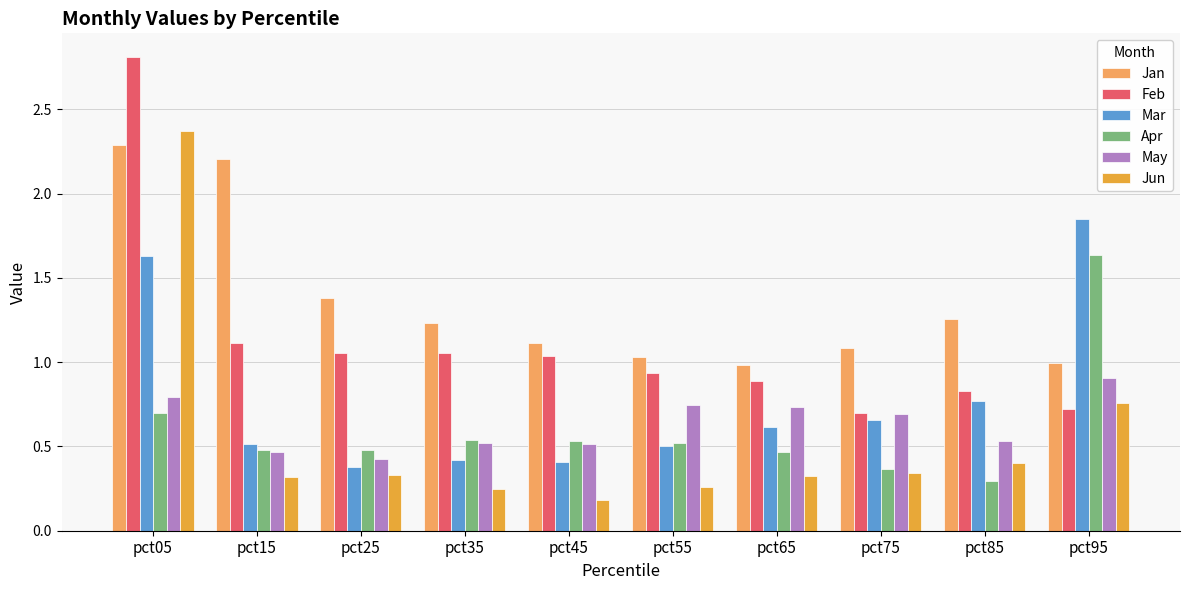

Between pct05 and pct75, which series saw the biggest shift?

Feb